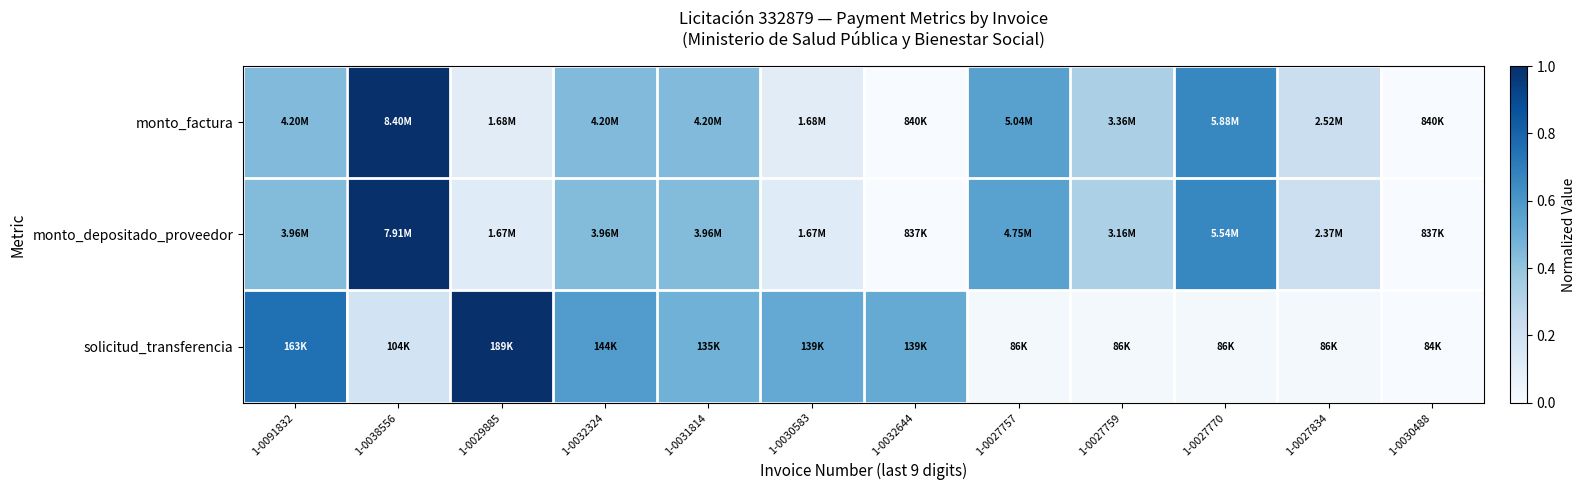

Between 1-0030583 and 1-0038556, which is larger?

1-0038556